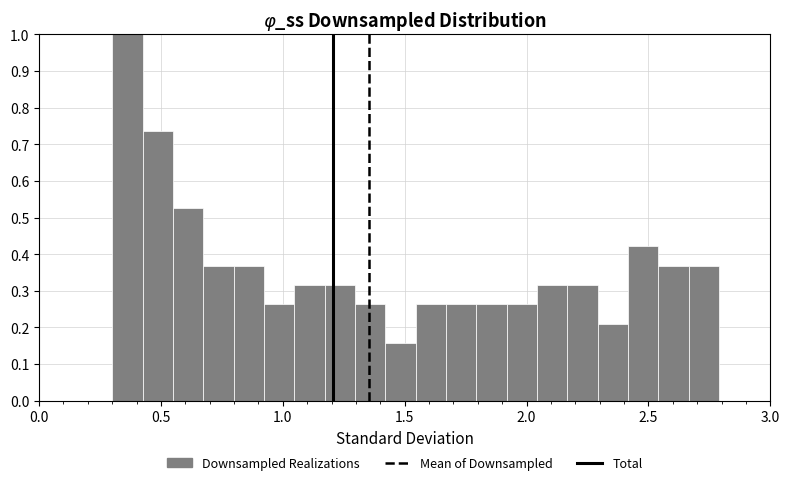

Around what value on the x-axis is the tallest bar? Give the approximate position of its centre, as read against the axis.

0.35